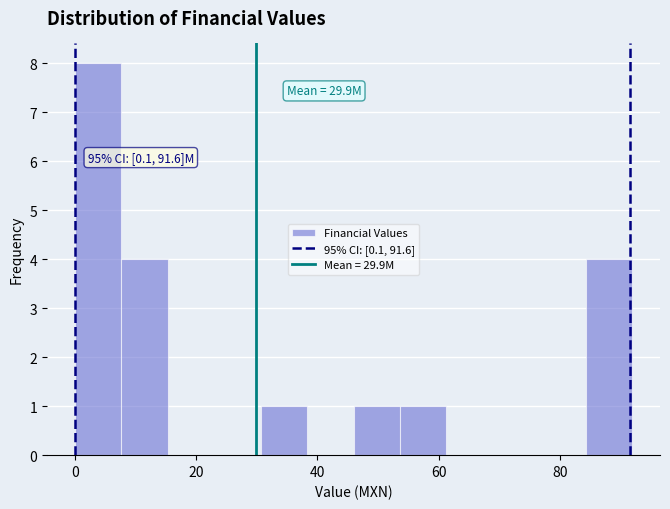

Read against the x-axis, roughly where is the centre of the tallest bar?

4